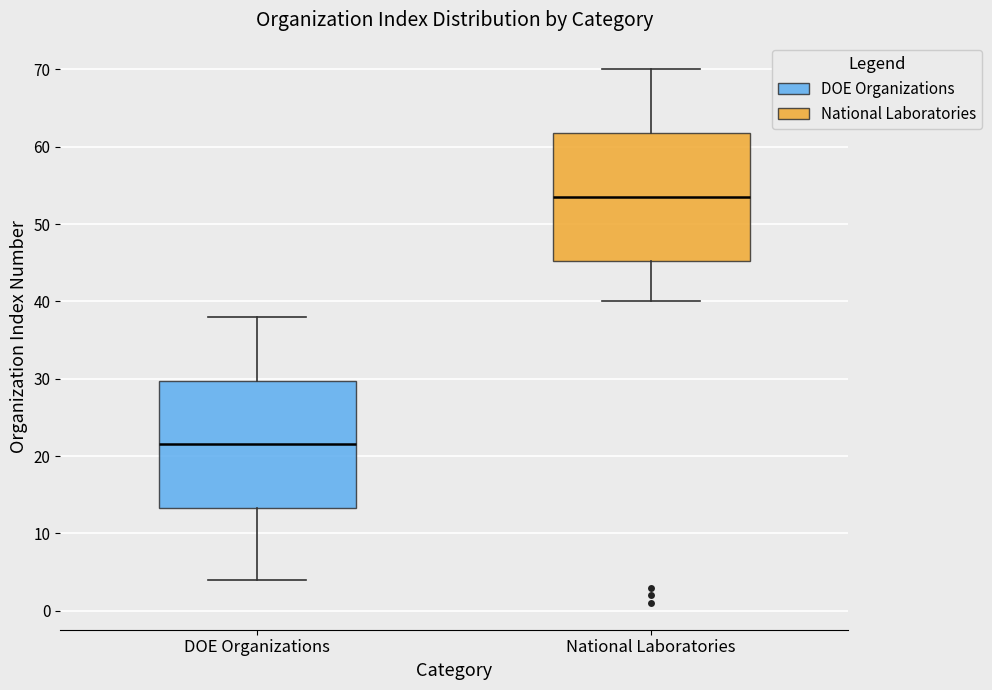

Reading left to right, transcribe this box plot: for each box, give where its median line is, the range the box spans, and where its two whiskers end, as read against the y-axis. The values are not printed on the chart, so give them approximately, as read against the axis.

DOE Organizations: median 22, box 13 to 30, whiskers 4 to 38
National Laboratories: median 54, box 45 to 62, whiskers 40 to 70